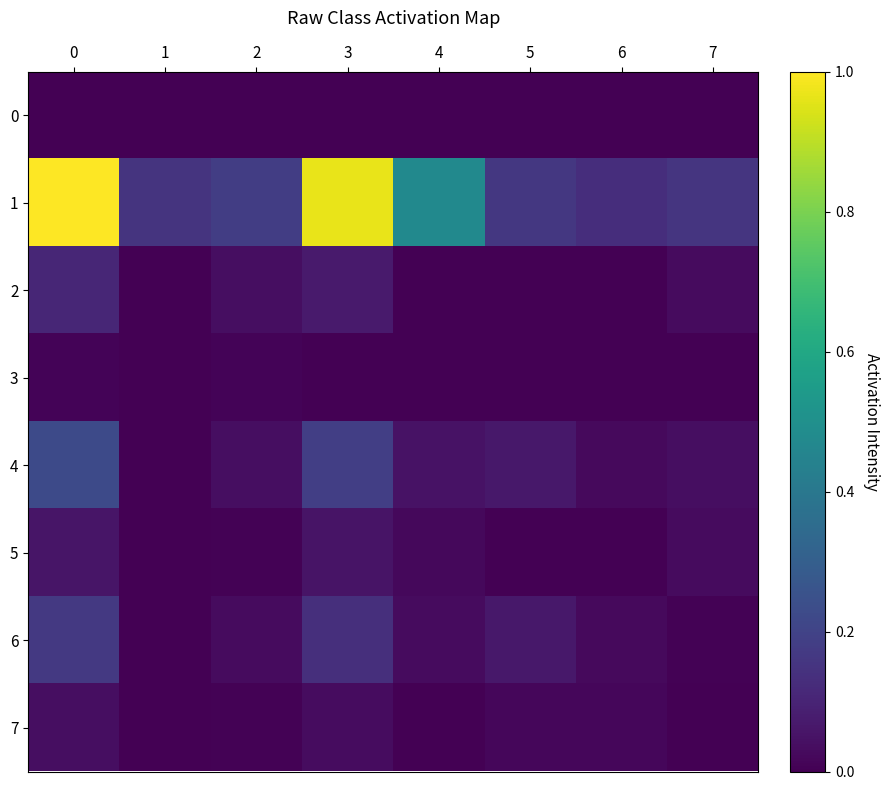

Which series has the largest range (max minus min)?

1